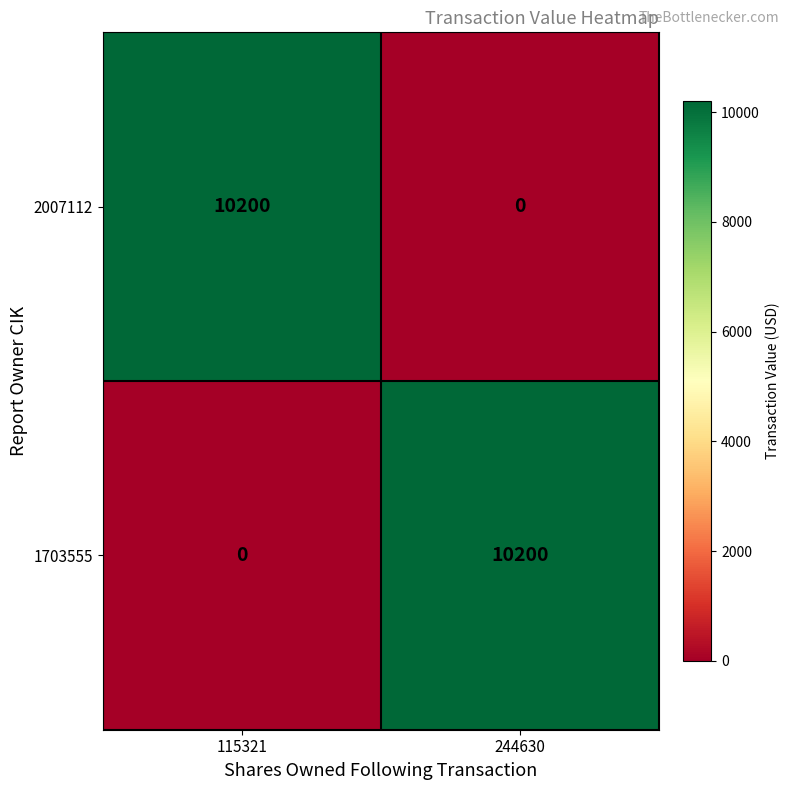

True or false: 2007112 has a value of 0 at 244630.

True